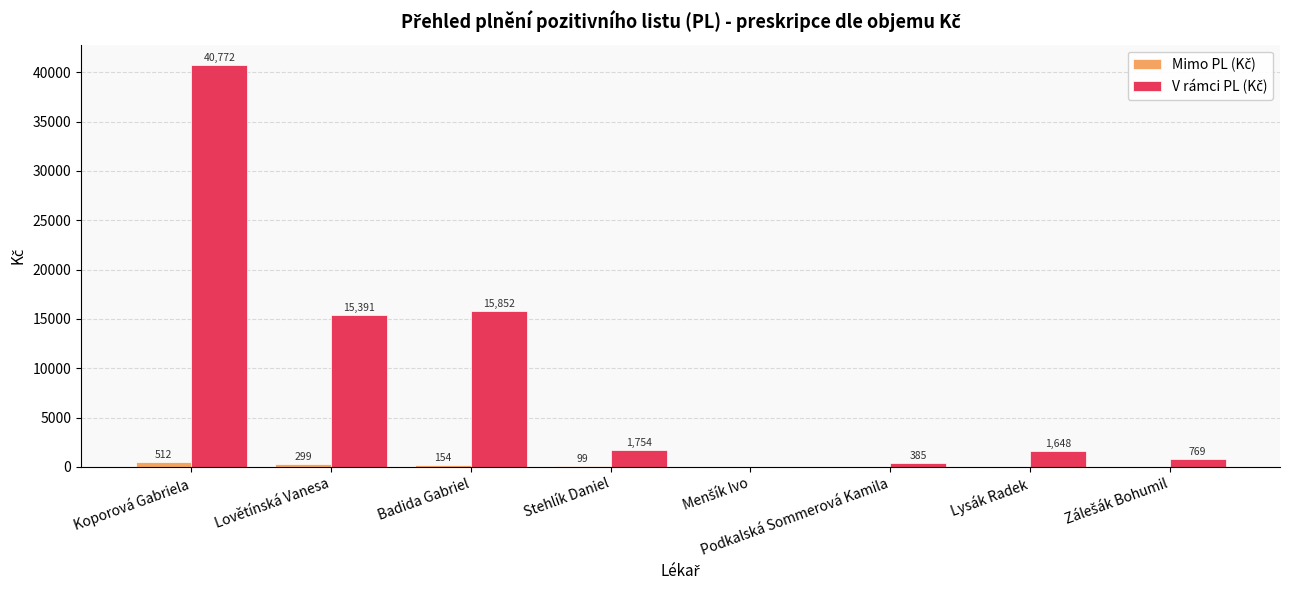

What is the greatest value displayed?

40772.4